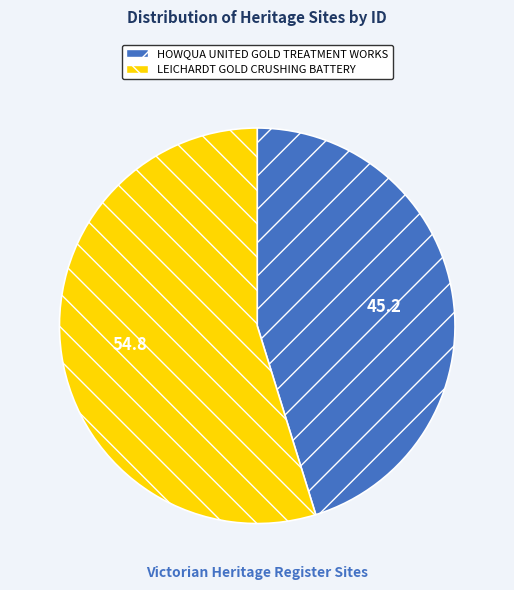

What is the ratio of the value at HOWQUA UNITED GOLD TREATMENT WORKS to the value at LEICHARDT GOLD CRUSHING BATTERY?

0.8